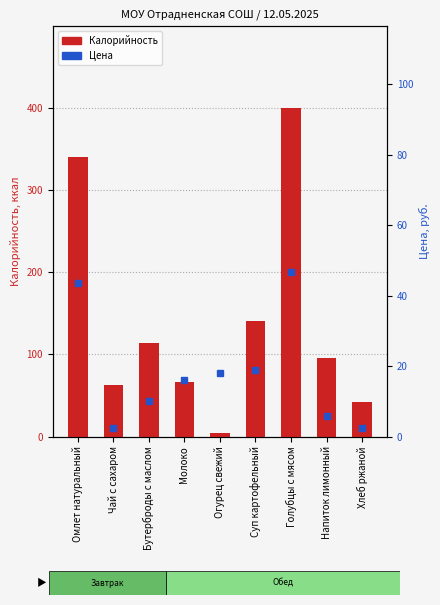

Which label corresponds to the smallest value in the chart?

Хлеб ржаной